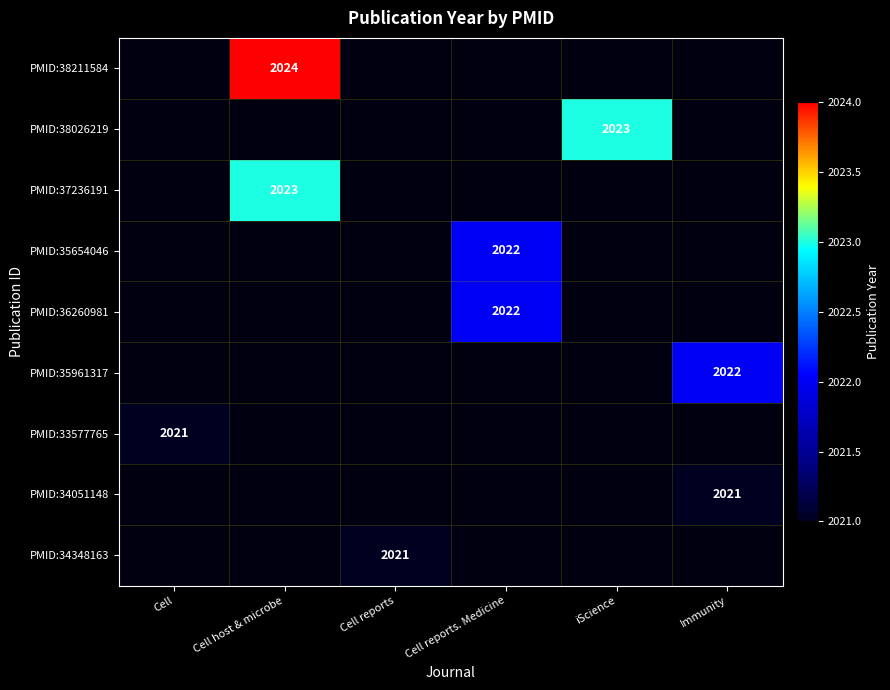

Count the number of categories in the chart.

6